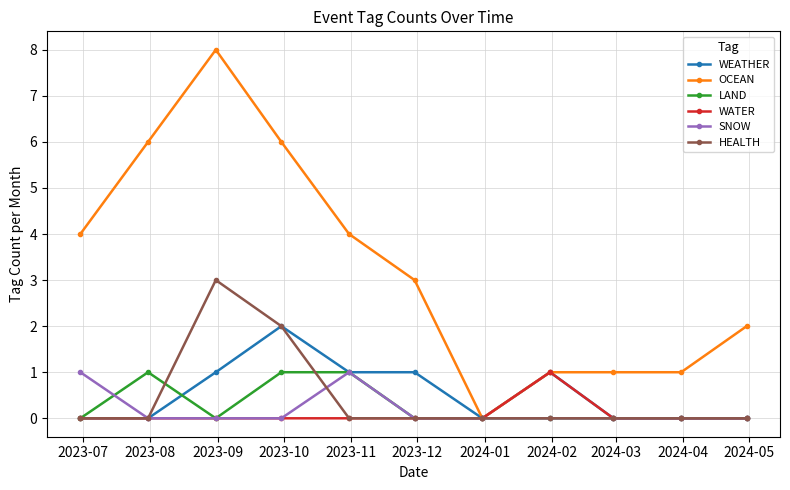

Which series has the widest spread of values?

OCEAN